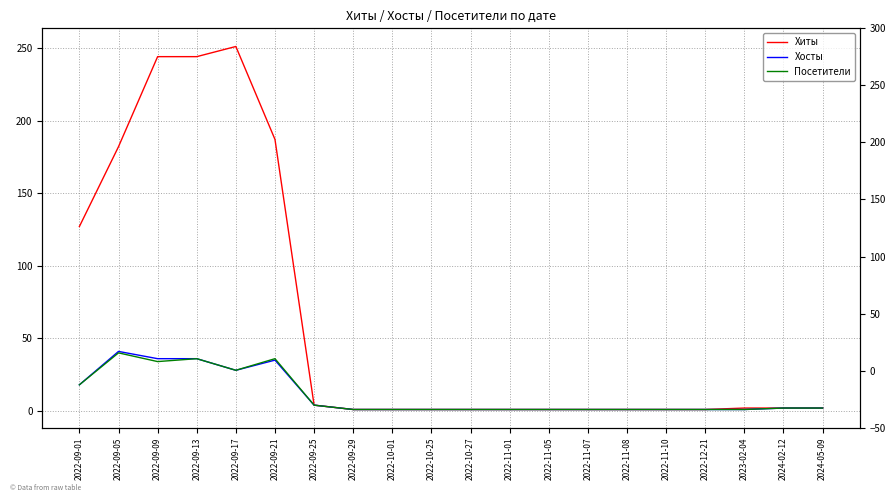

Which label corresponds to the smallest value in the chart?

2022-09-29